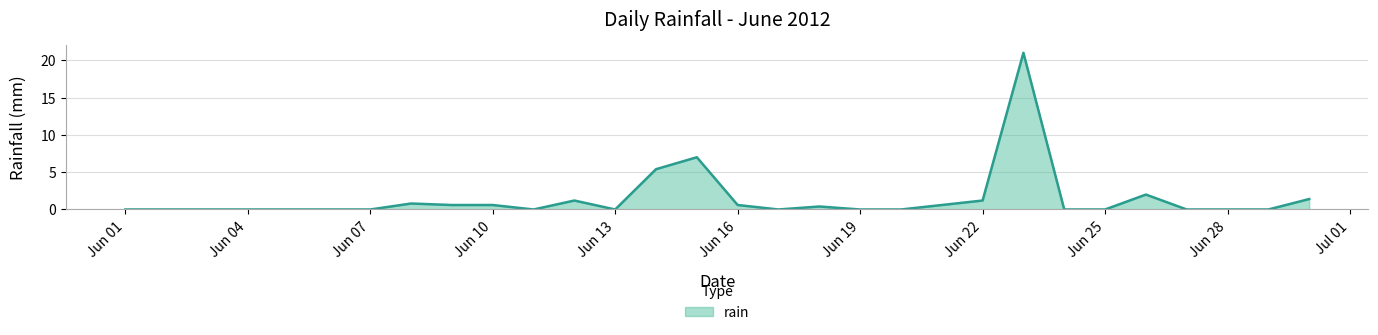

What is the difference between the maximum and minimum values?

21.0